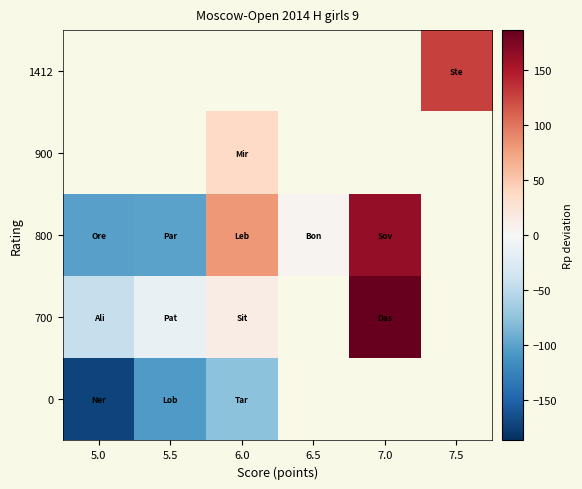

How many categories are shown in the chart?

6